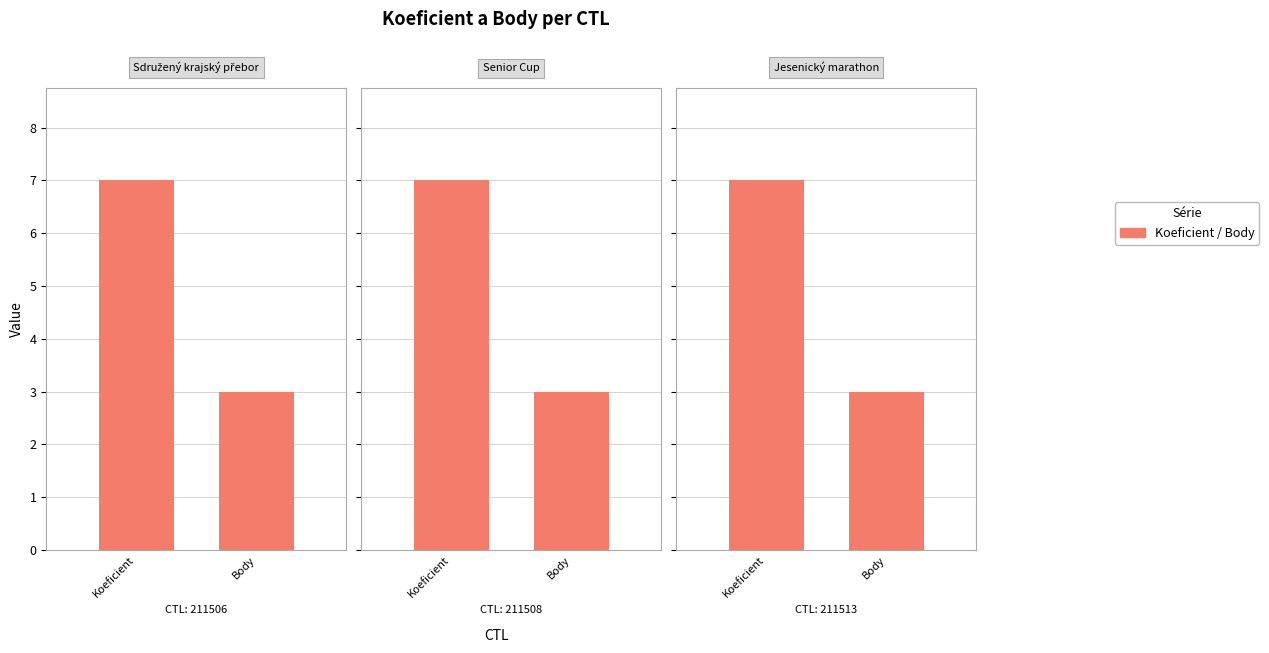

What is the maximum value for Koeficient?

7